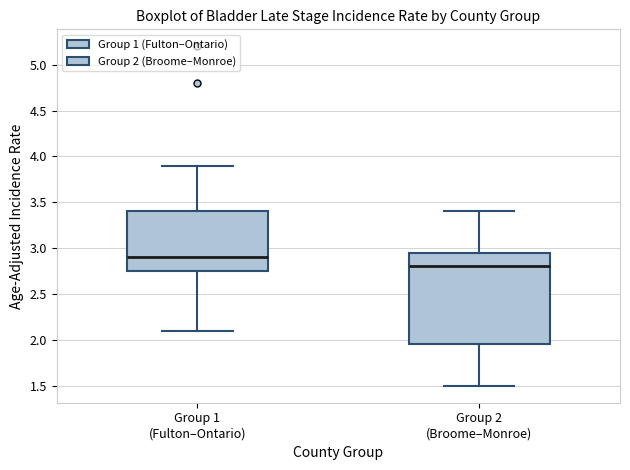

Where does the lower whisker of the box for Group 1 (Fulton–Ontario) end on the y-axis? The values are not printed on the chart, so give them approximately, as read against the axis.

2.10